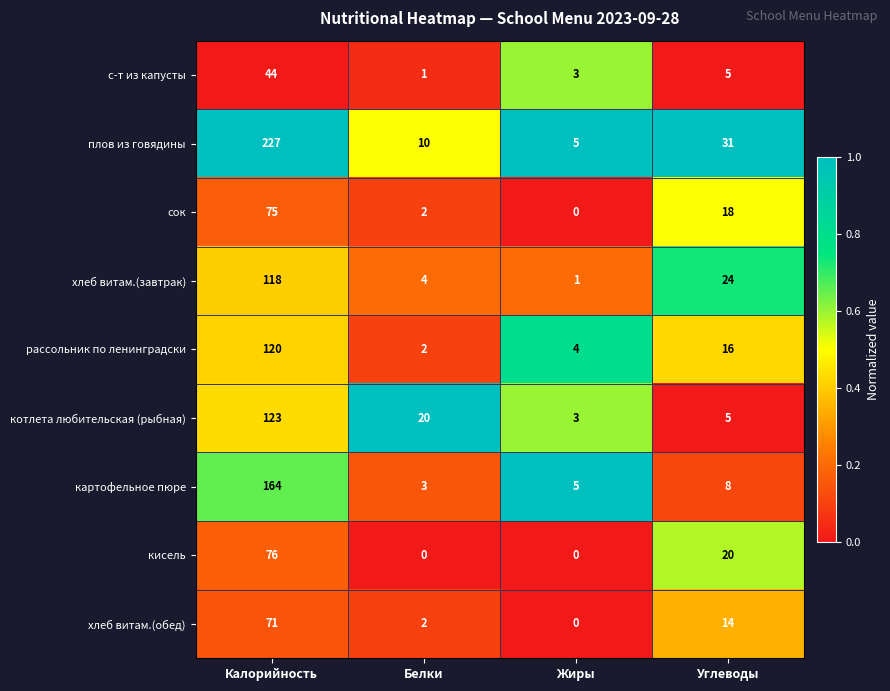

List the series in order of their peak value, lowest first.

с-т из капусты, хлеб витам.(обед), сок, кисель, хлеб витам.(завтрак), рассольник по ленинградски, котлета любительская (рыбная), картофельное пюре, плов из говядины